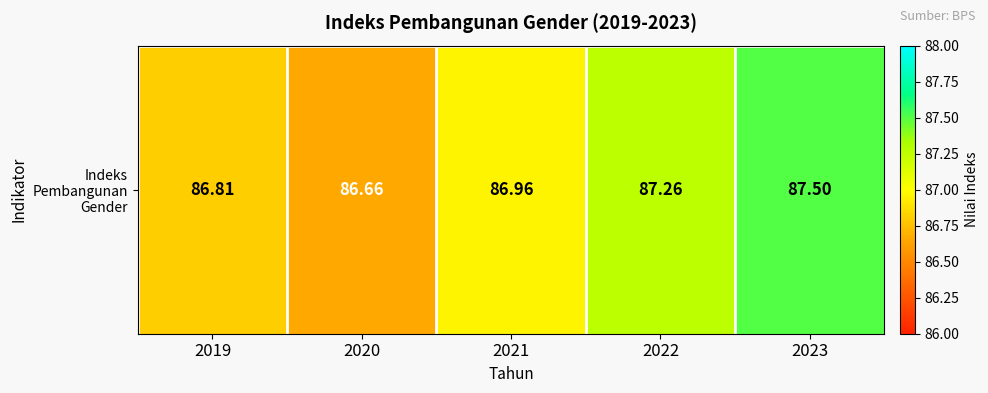

What is the difference between the second highest and second lowest values?

0.5